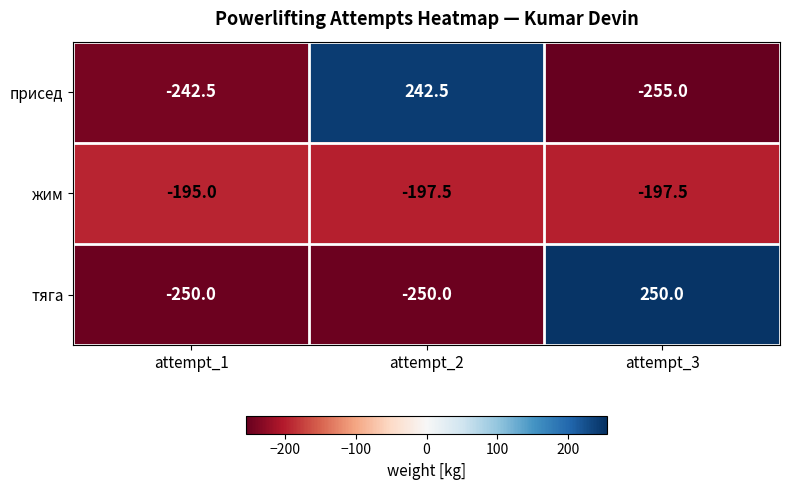

Count the number of data series in this chart.

3